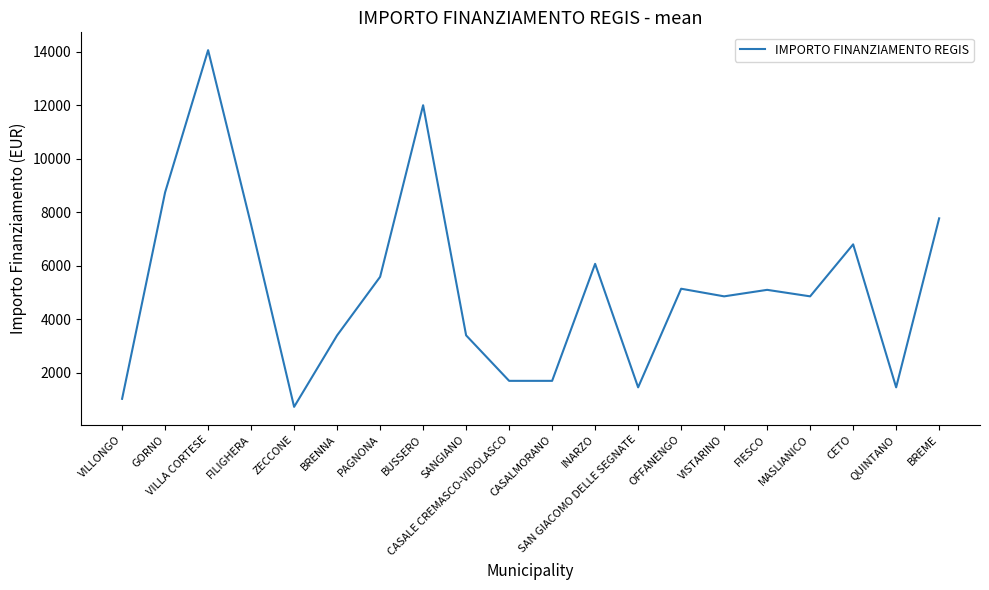

The value at QUINTANO is 1458. True or false?

True